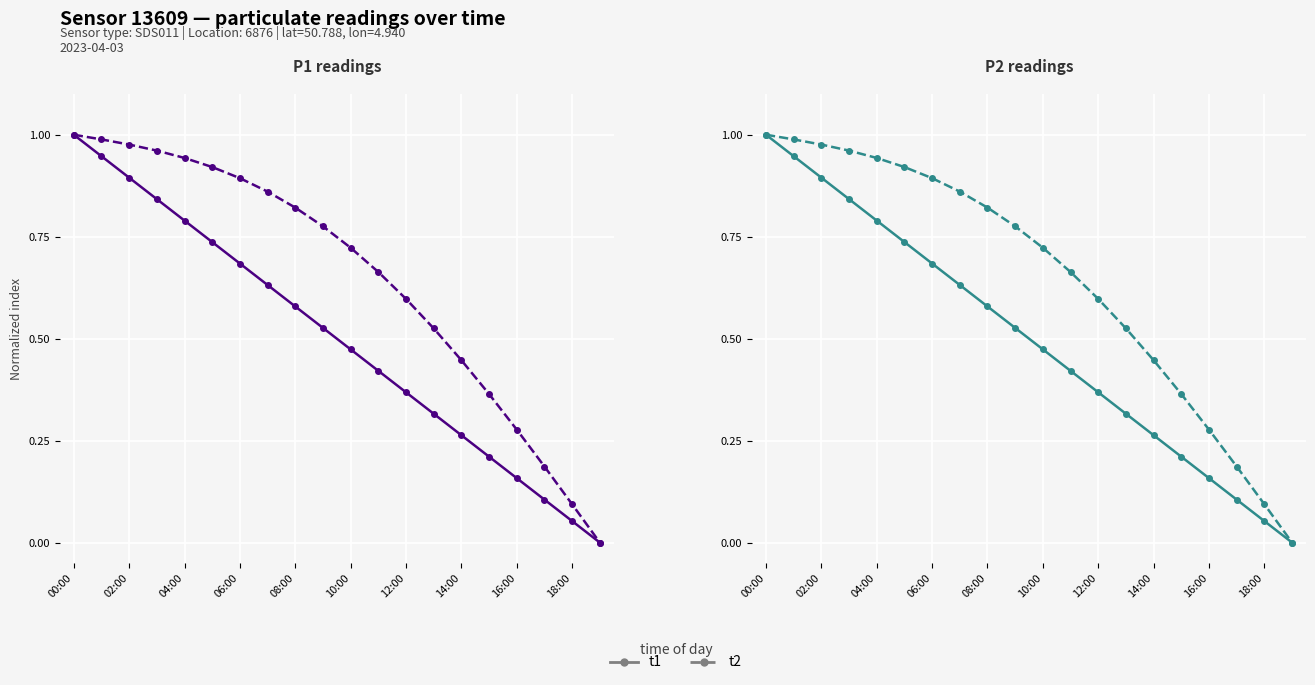

How many lines are shown in the chart?

2